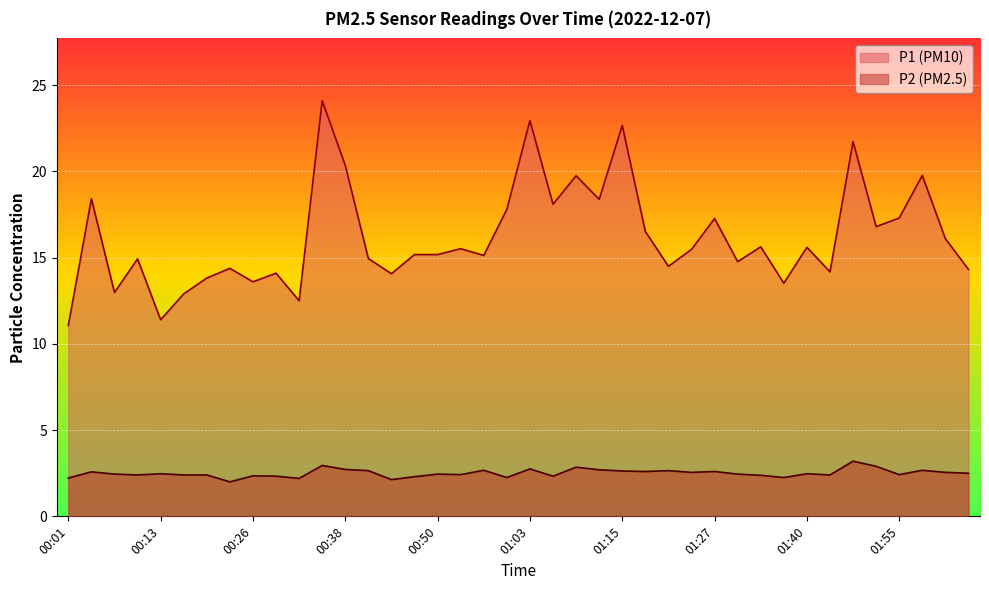

What is the total value across all series at 00:22?

16.4